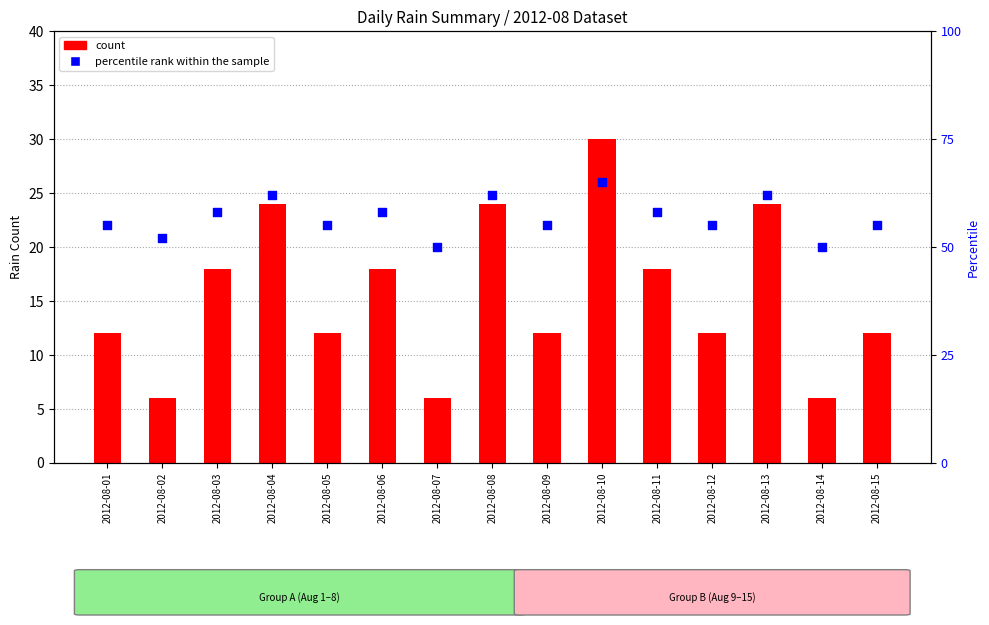

Is the value of percentile rank within the sample at 2012-08-05 greater than the value of count at 2012-08-09?

Yes